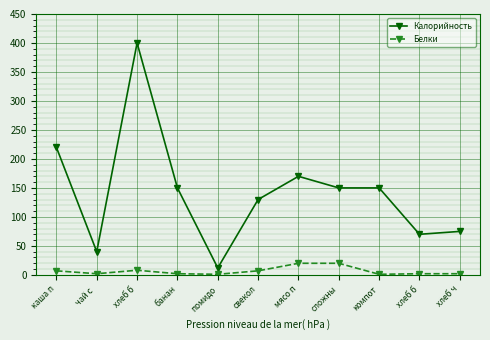

Does the chart have visible grid lines?

Yes